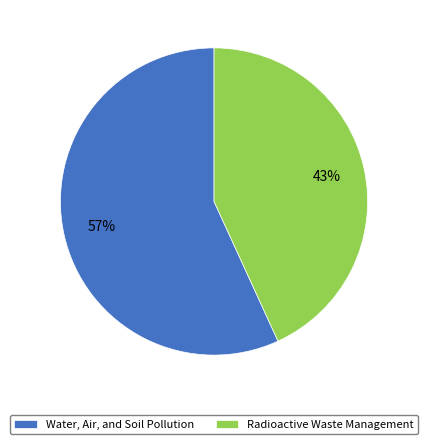

Which category has the biggest portion of the pie?

Water, Air, and Soil Pollution